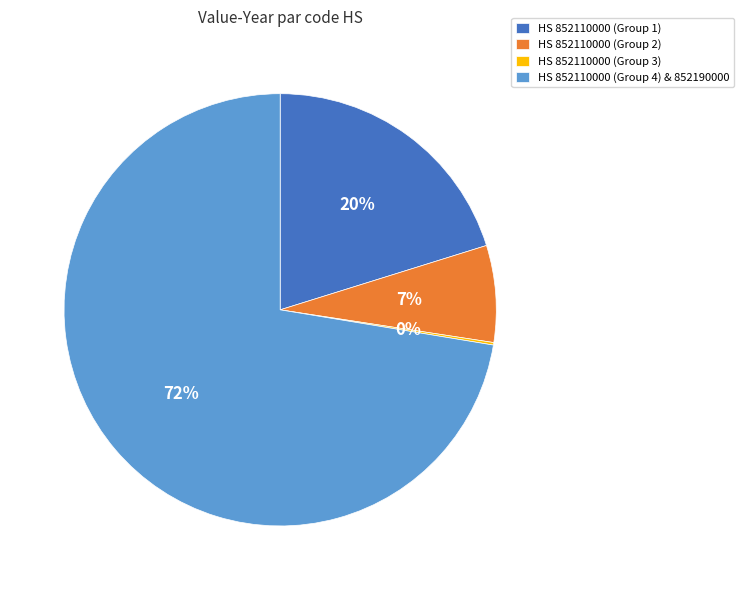

To the nearest percent, what is the average slice percentage?

25%